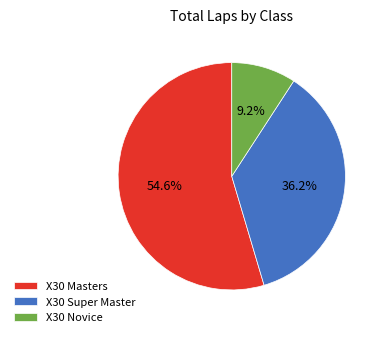

Which slice is the largest?

X30 Masters